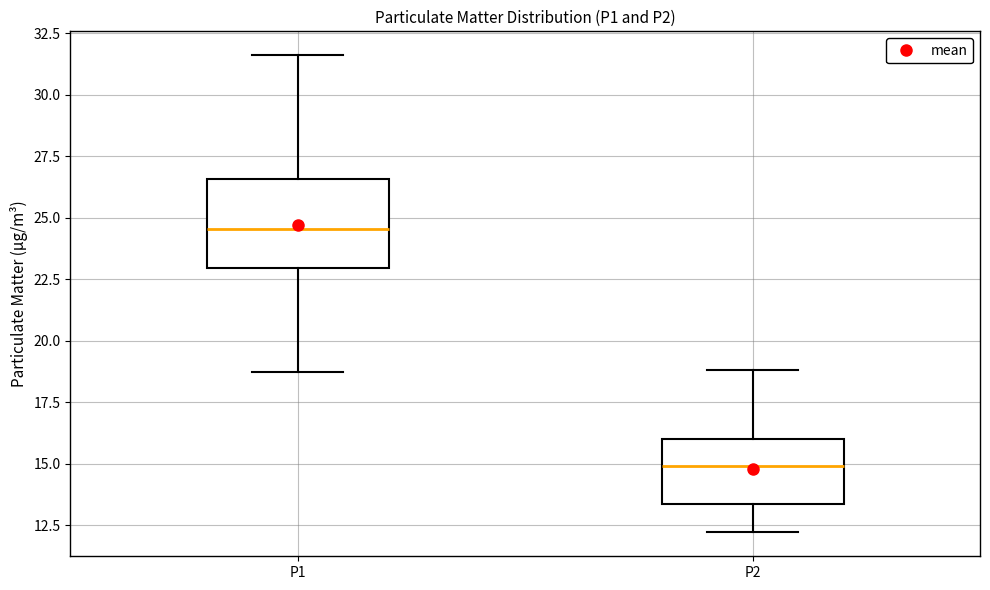

Reading left to right, read every box against the y-axis: the position of its median line, the range the box covers, and the ends of its whiskers. The values are not printed on the chart, so give them approximately, as read against the axis.

P1: median 24.5, box 23.0 to 26.5, whiskers 18.5 to 31.5
P2: median 15.0, box 13.5 to 16.0, whiskers 12.0 to 19.0